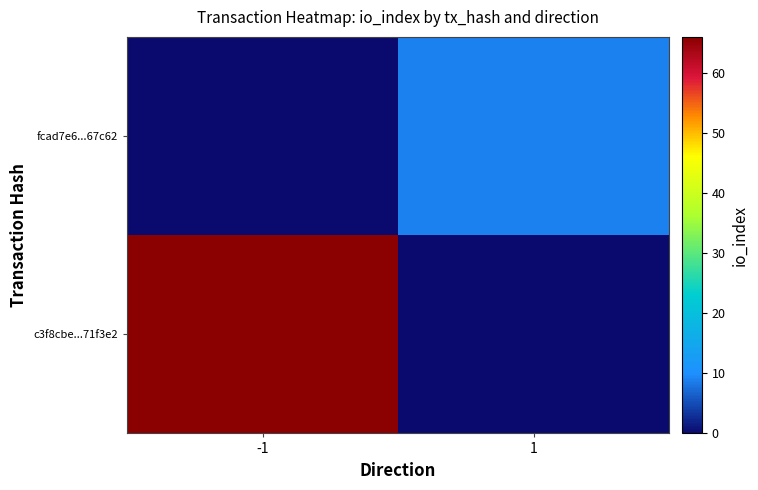

Reading left to right, what are all the values shown in this chart?

c3f8cbe...71f3e2: -1=66	1=0
fcad7e6...67c62: -1=0	1=9